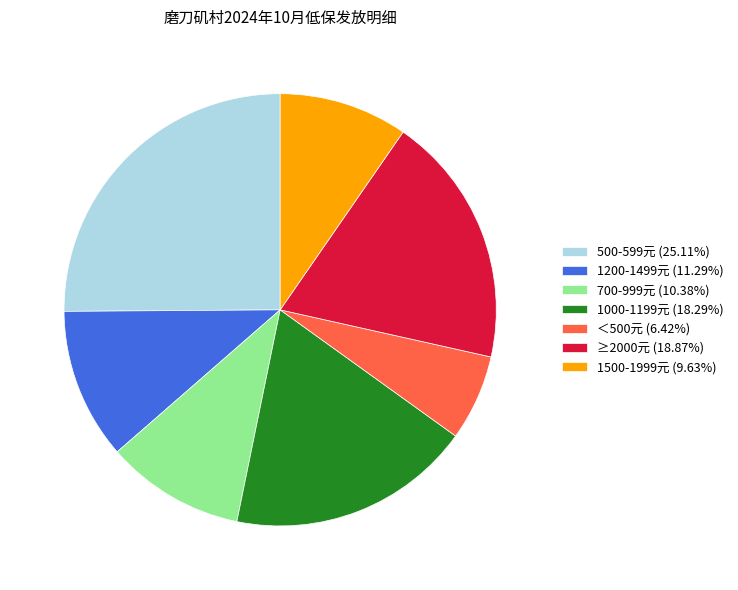

Is the sum of 1200-1499元 (11.29%) and 500-599元 (25.11%) greater than half?

No